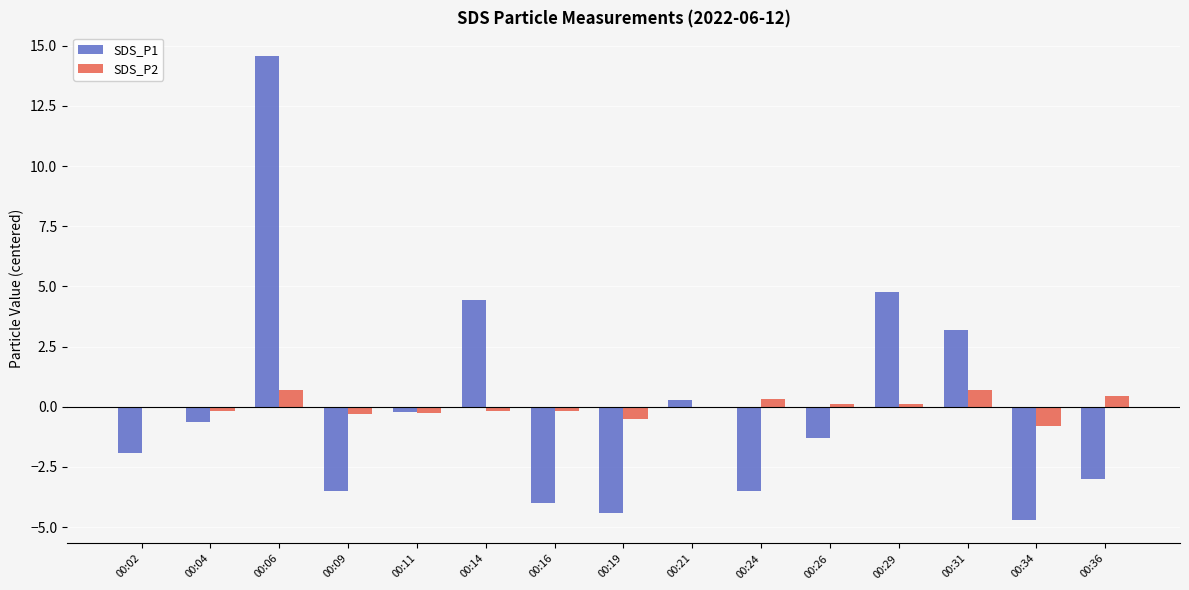

Is the value of SDS_P1 at 00:29 greater than the value of SDS_P2 at 00:09?

Yes